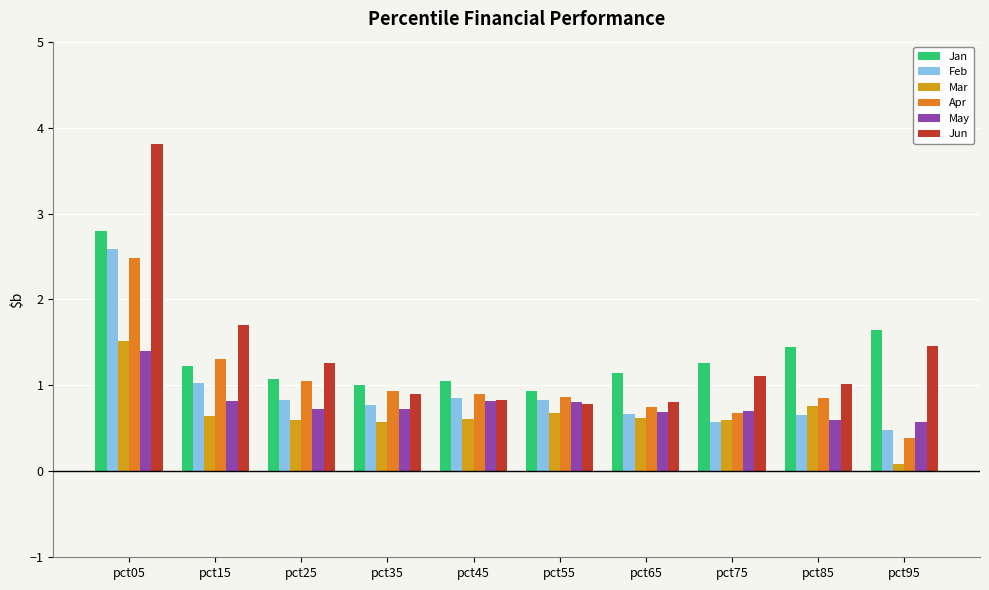

The value of Jan at pct75 is 0.6. True or false?

False